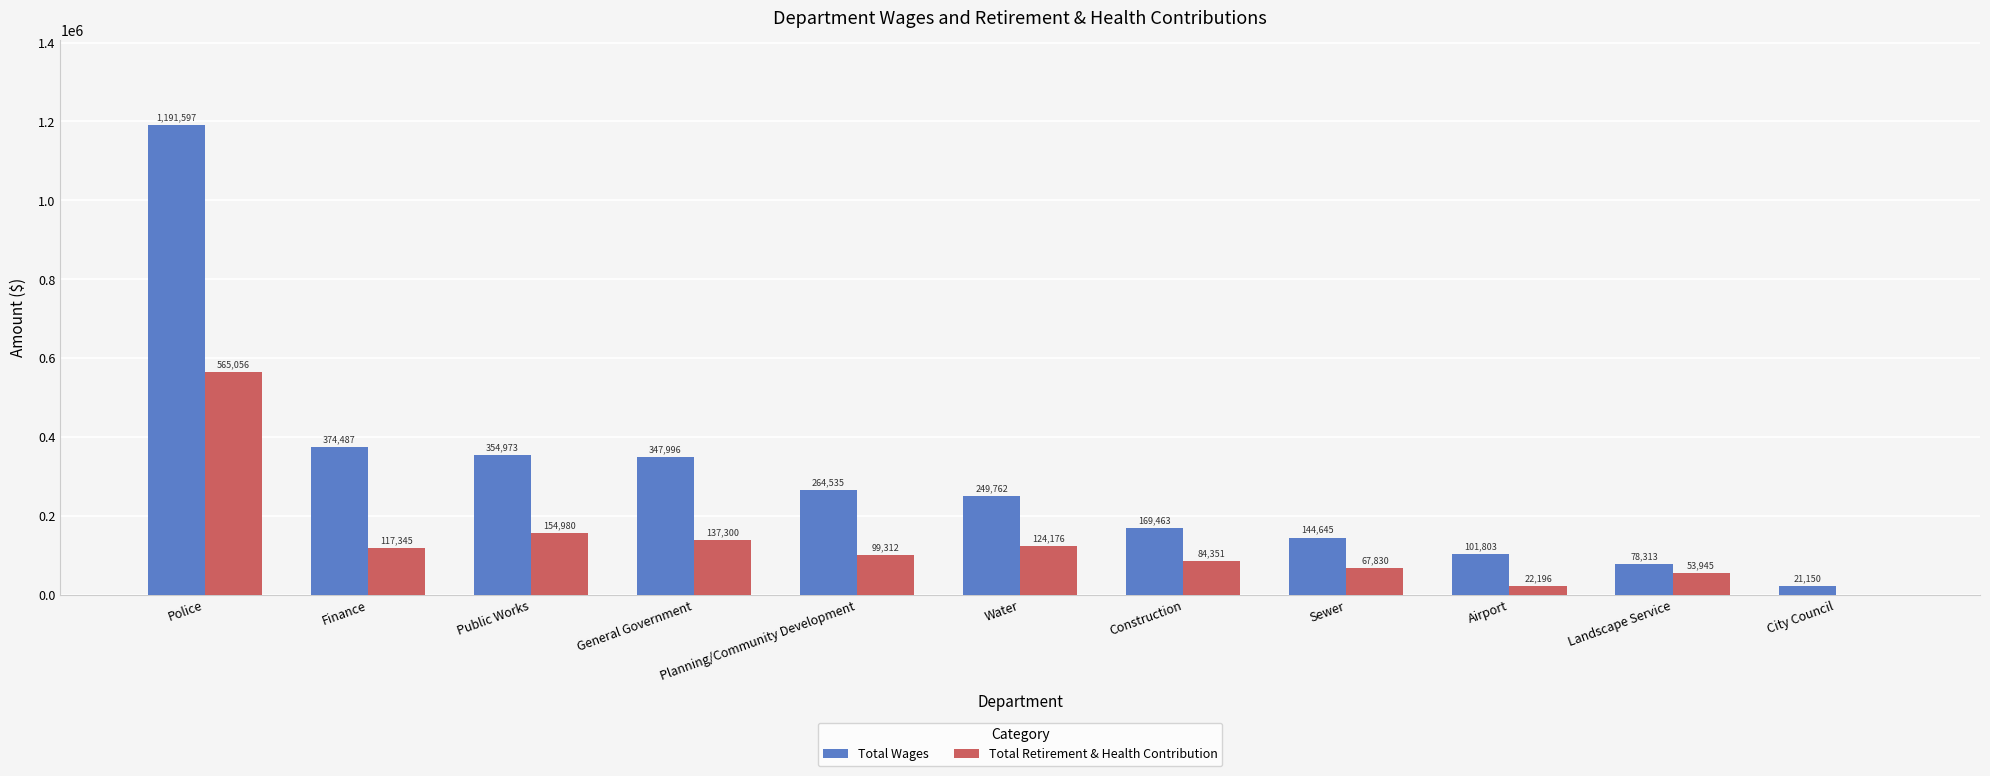

Is the value of Total Wages at City Council greater than the value of Total Retirement & Health Contribution at City Council?

Yes